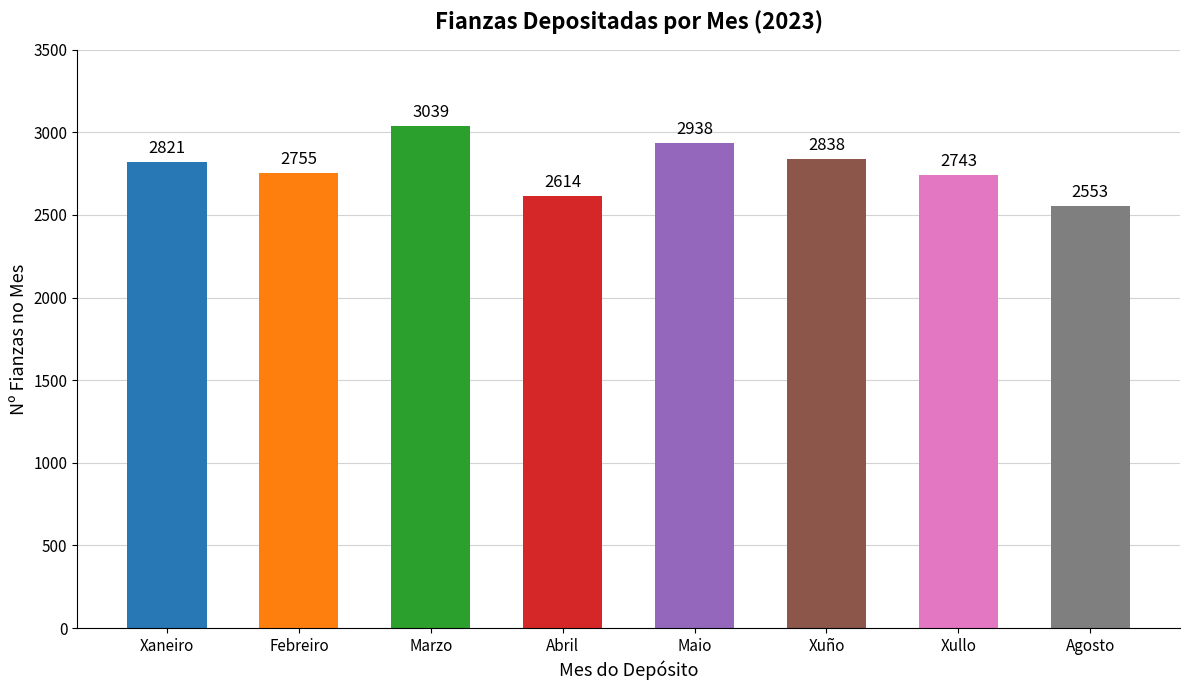

At which category does the chart reach its minimum across all series?

Agosto